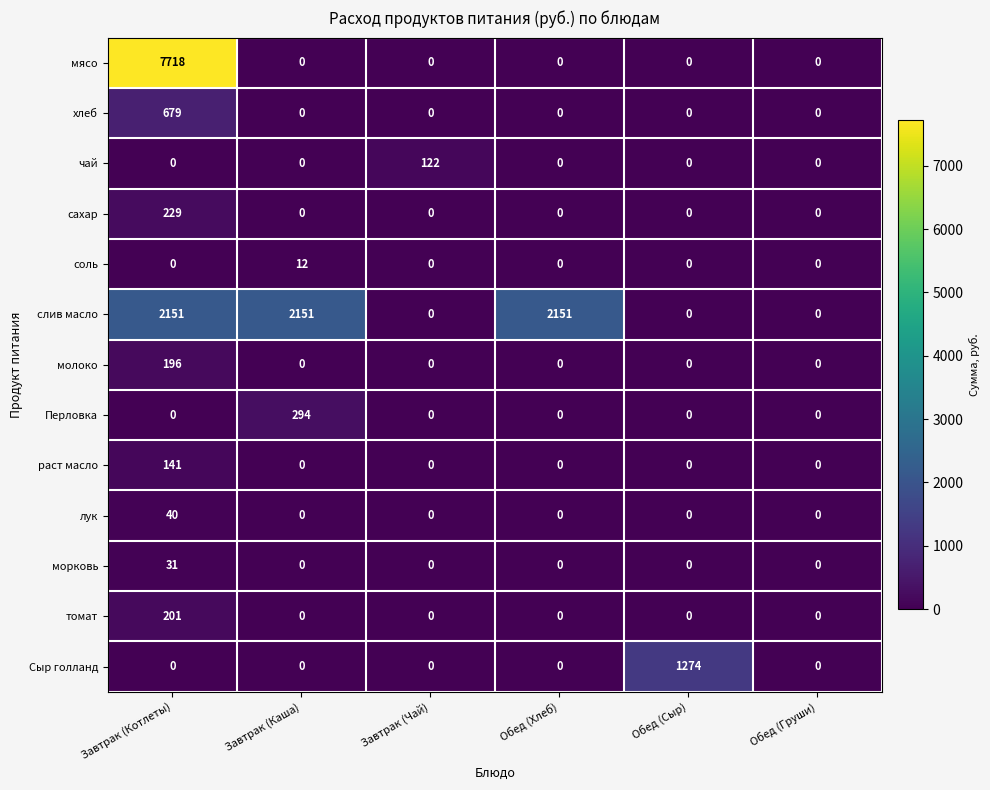

Which series has the largest total across all categories?

мясо